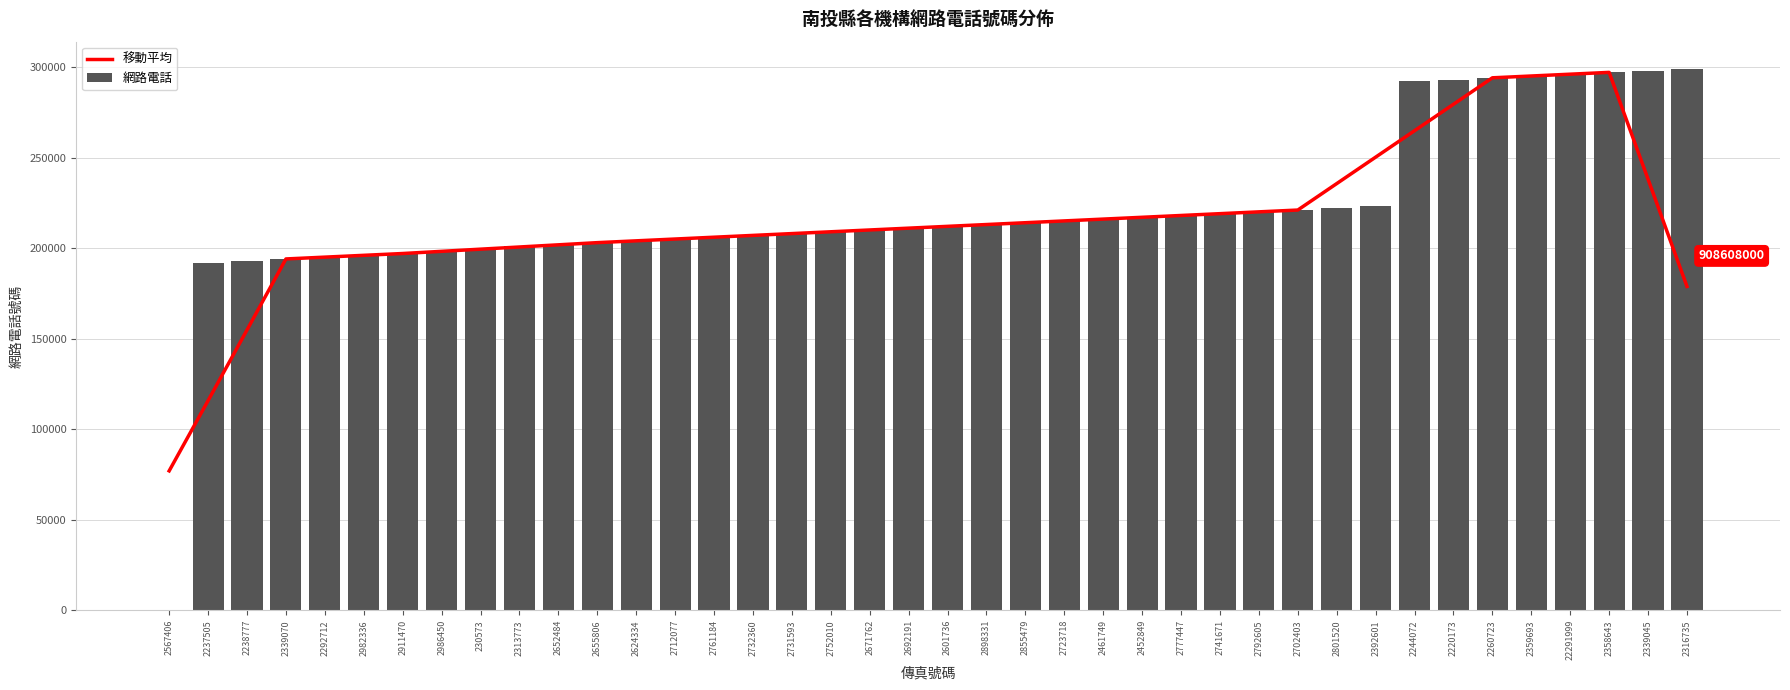

The value of 移動平均 at 2601736 is 328690. True or false?

False